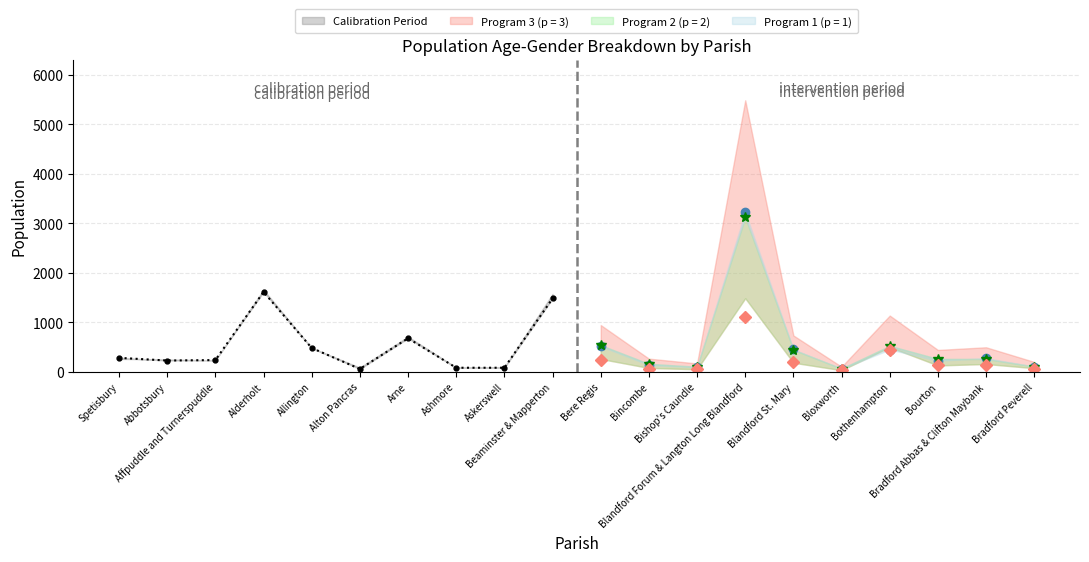

True or false: the data shows 1477 at Beaminster & Mapperton.

True